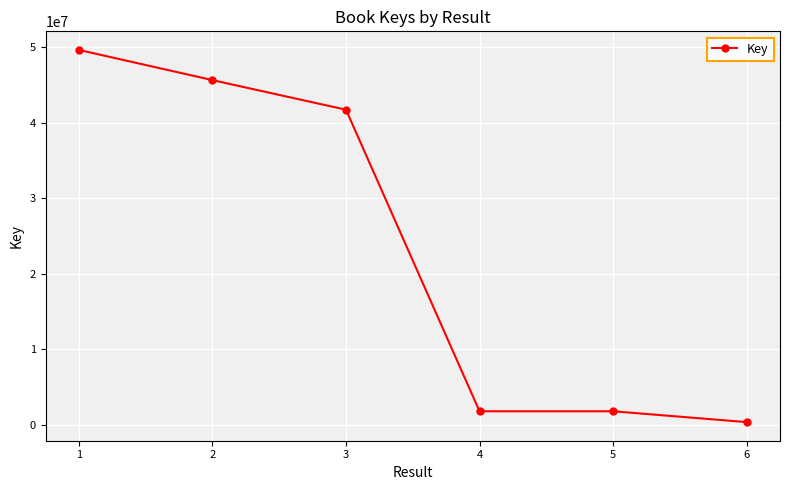

The value at 2 is 16267690. True or false?

False